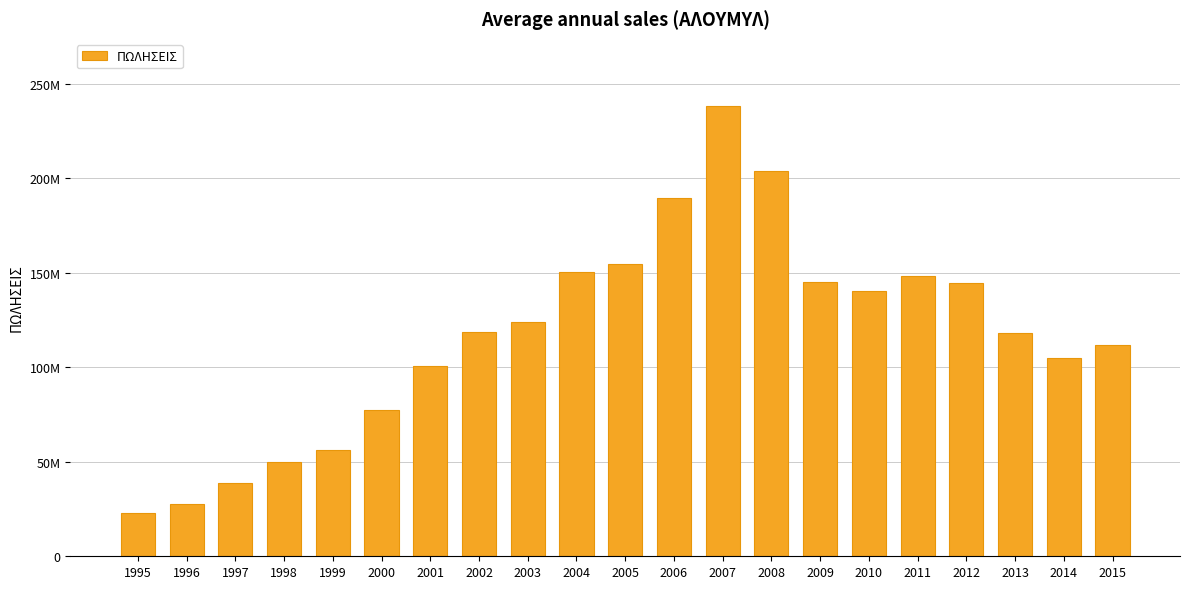

The value at 2010 is 45949378. True or false?

False